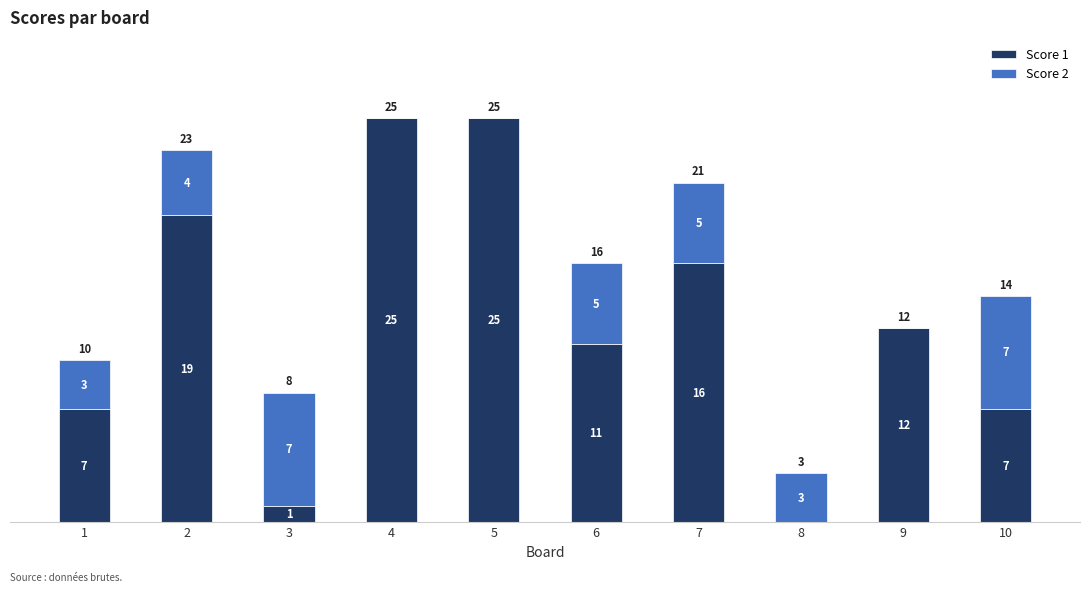

True or false: Score 1 has a value of 22 at 7.

False